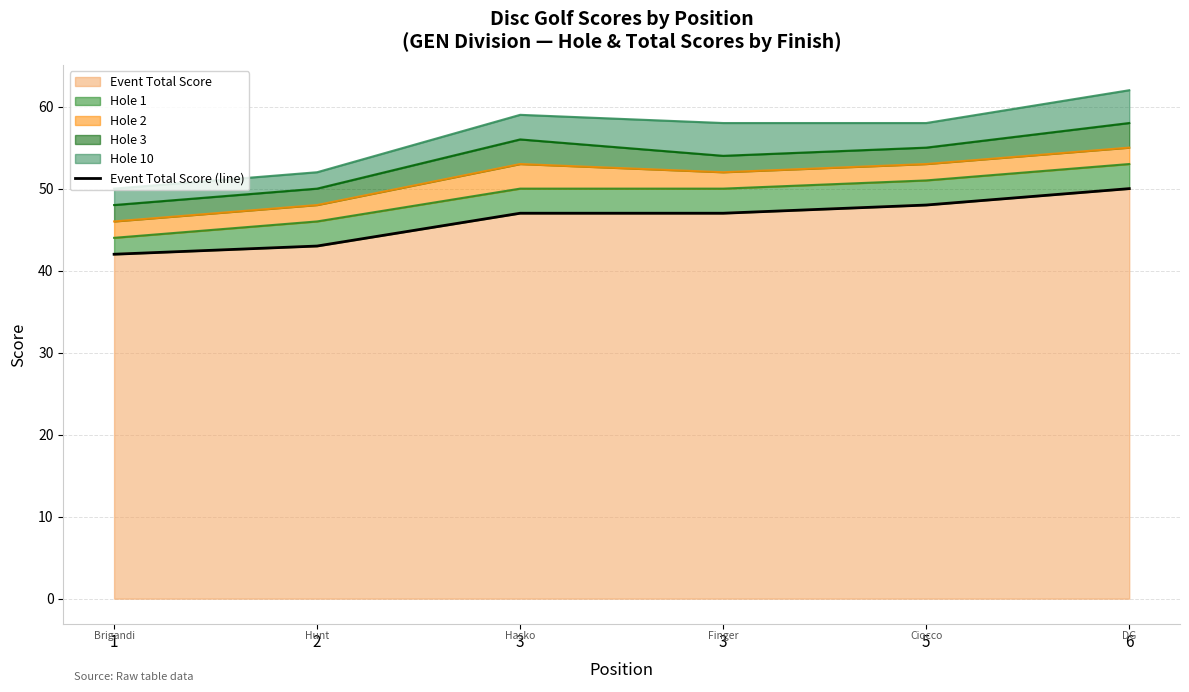

Approximately how many times larger is the value at 6 compared to 2?

1.2